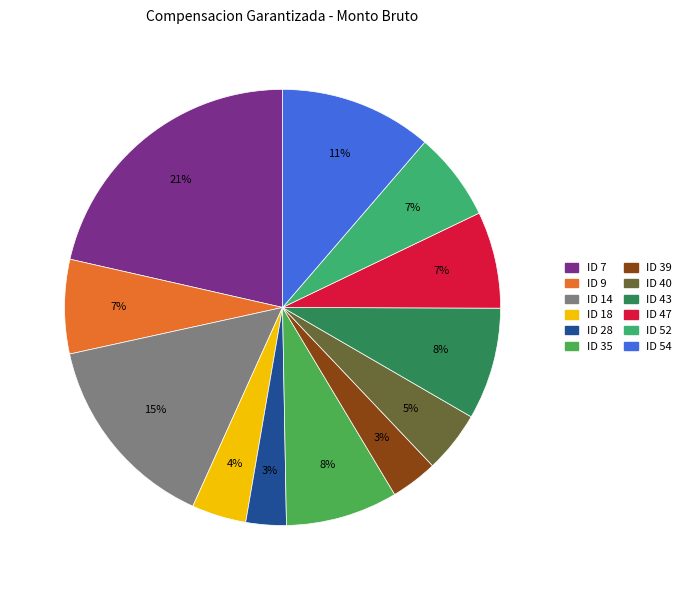

The ID 28 slice represents 12% of the pie. True or false?

False